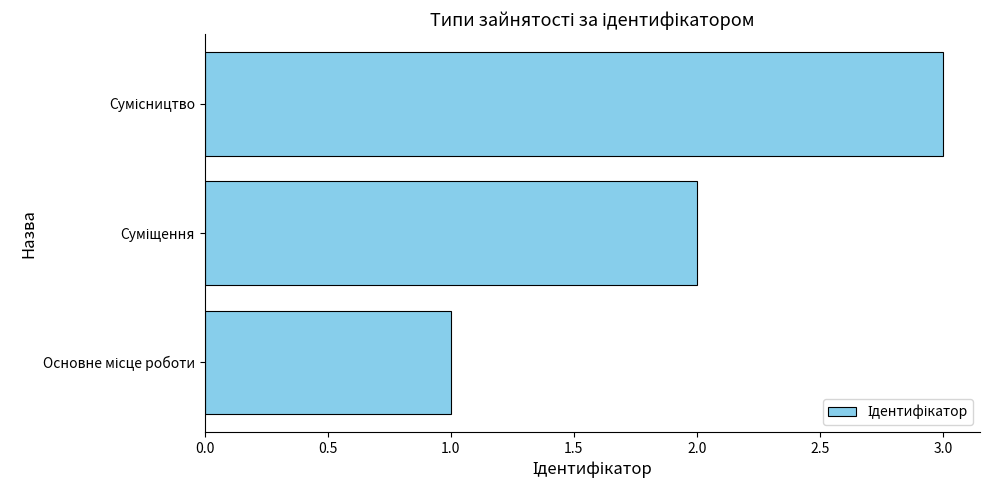

What is the sum of all values?

6